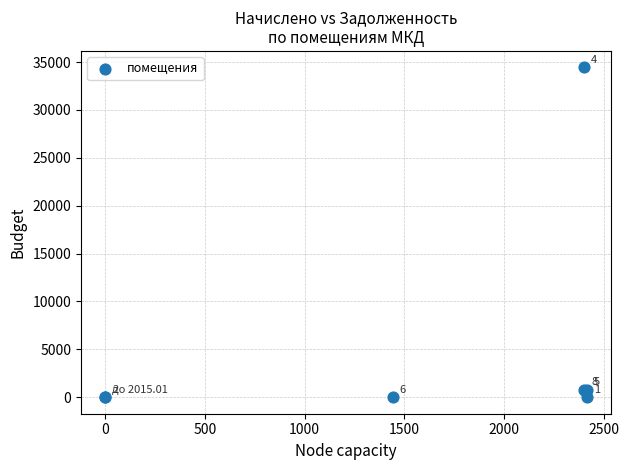

What Y value in the scatter plot is closest to 17217?

804.6